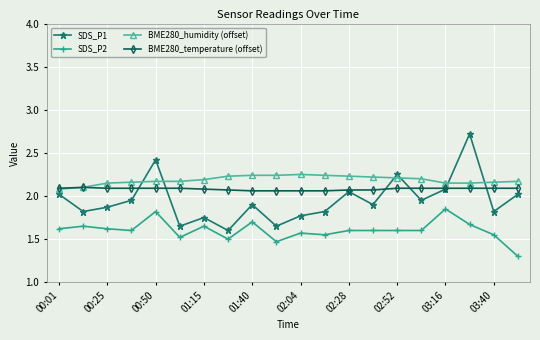

Does the chart have visible grid lines?

Yes